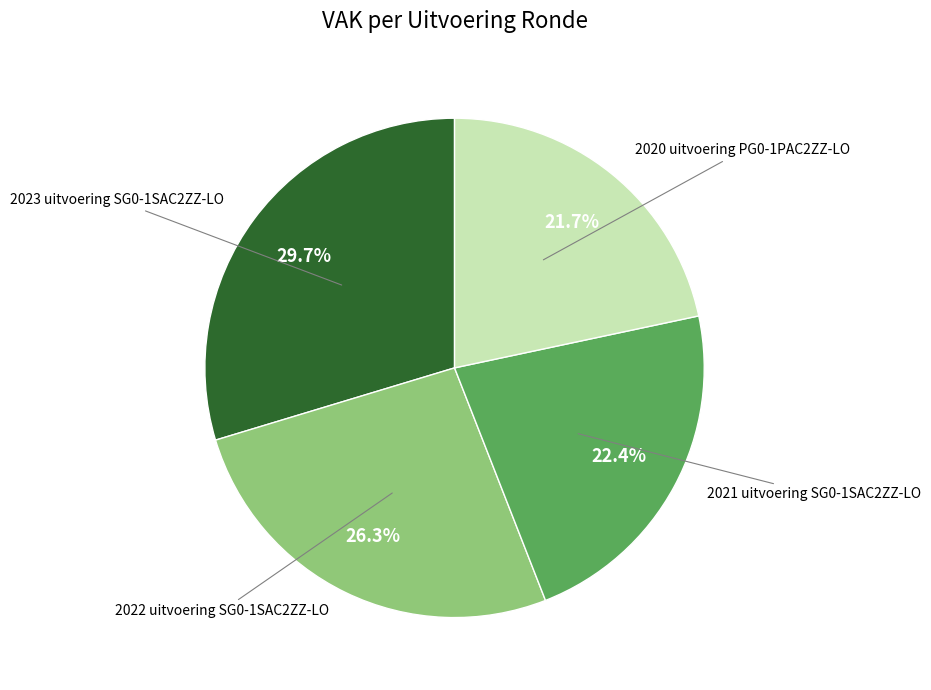

Is there any slice that represents more than half of the pie?

No